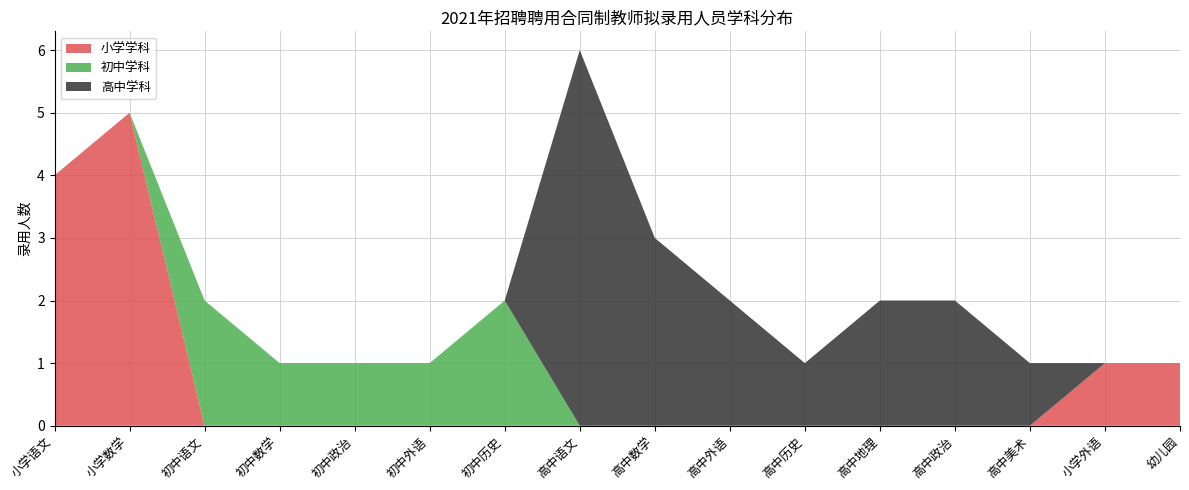

Reading right to left, transcribe all the data shown in this chart.

小学学科: 1	1	0	0	0	0	0	0	0	0	0	0	0	0	5	4
初中学科: 0	0	0	0	0	0	0	0	0	2	1	1	1	2	0	0
高中学科: 0	0	1	2	2	1	2	3	6	0	0	0	0	0	0	0